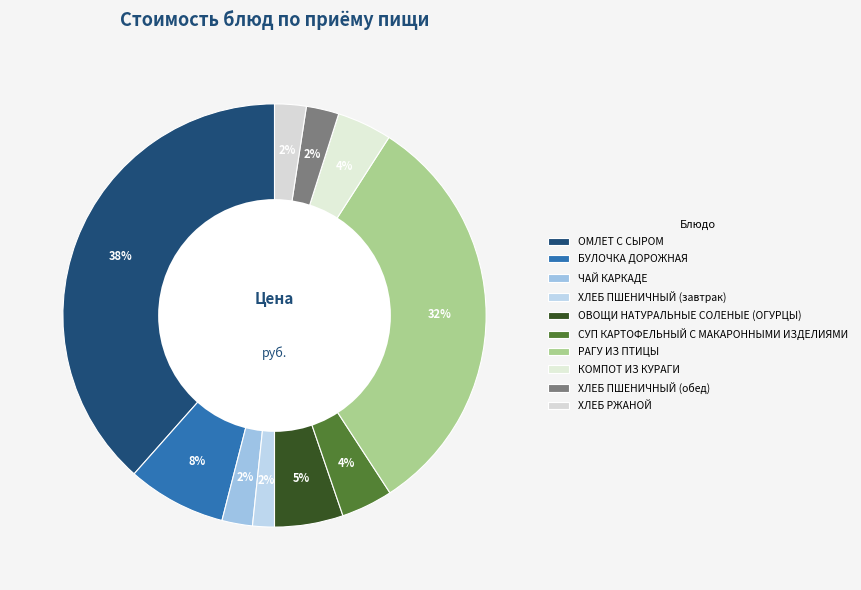

Count the number of slices in the pie.

10